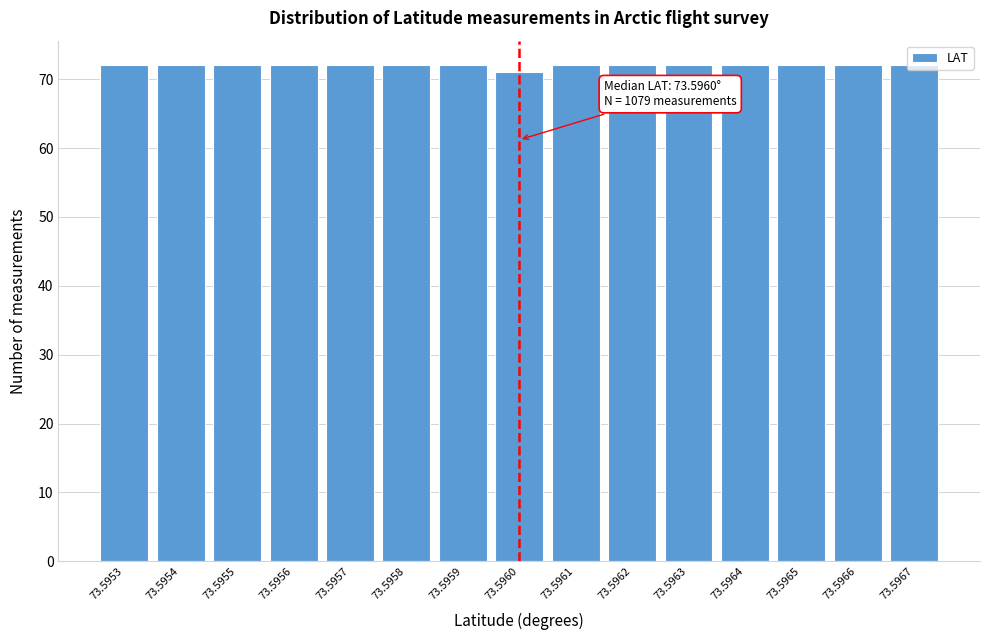

The value at 73.5957 is 72. True or false?

True